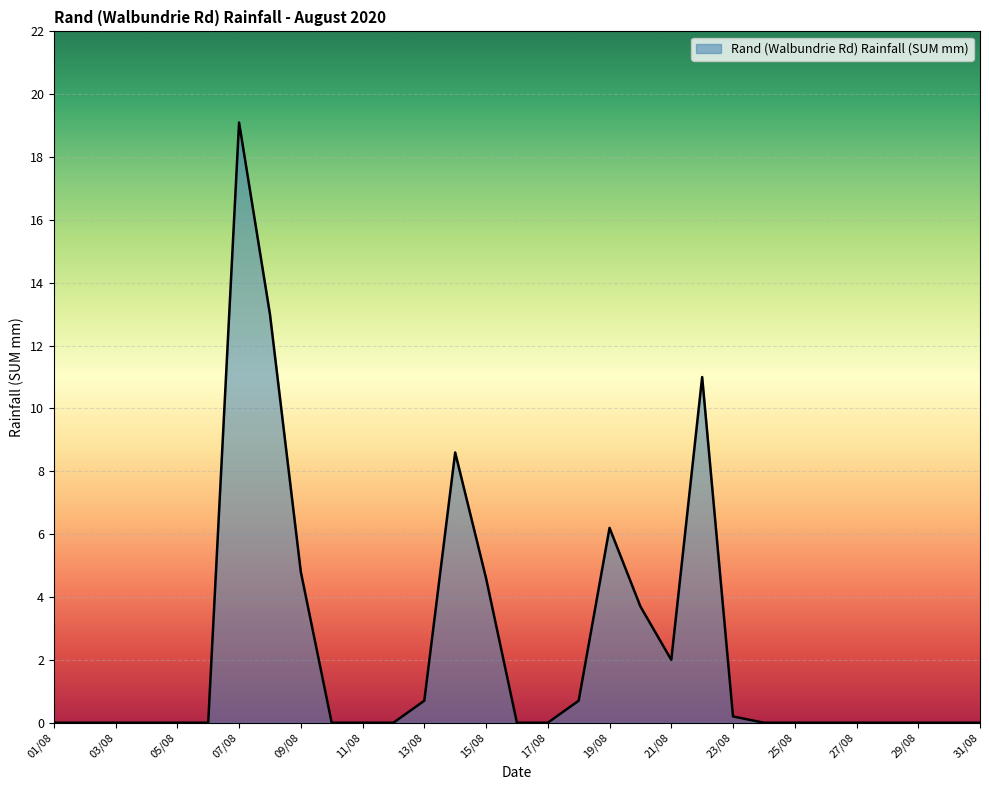

Reading right to left, what are all the values shown in this chart?

0.0	0.0	0.0	0.0	0.0	0.0	0.0	0.0	0.2	11.0	2.0	3.7	6.2	0.7	0.0	0.0	4.6	8.6	0.7	0.0	0.0	0.0	4.8	13.0	19.1	0.0	0.0	0.0	0.0	0.0	0.0